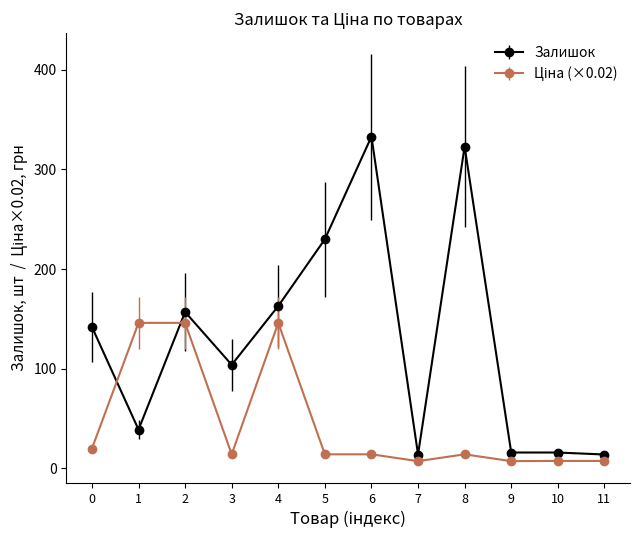

Where is the first local maximum for Залишок?

2